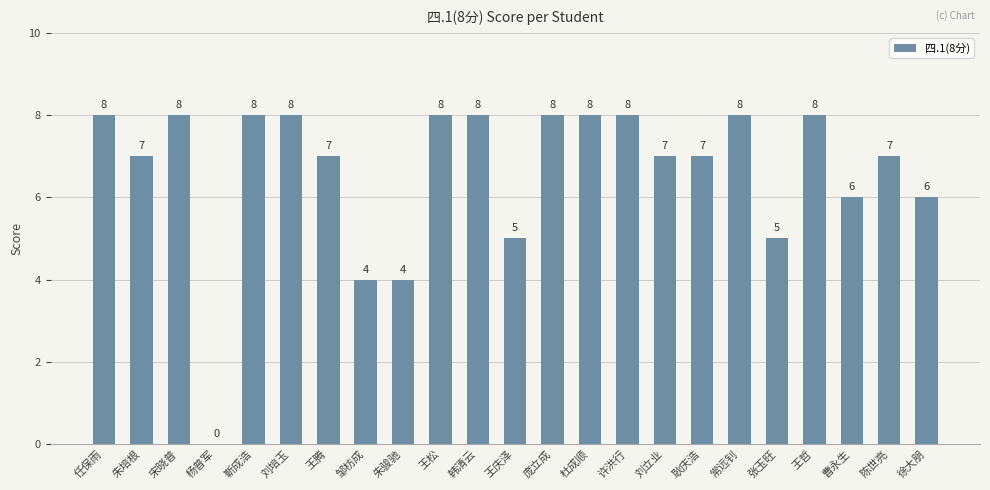

At which label does the data first exceed 7?

任保雨